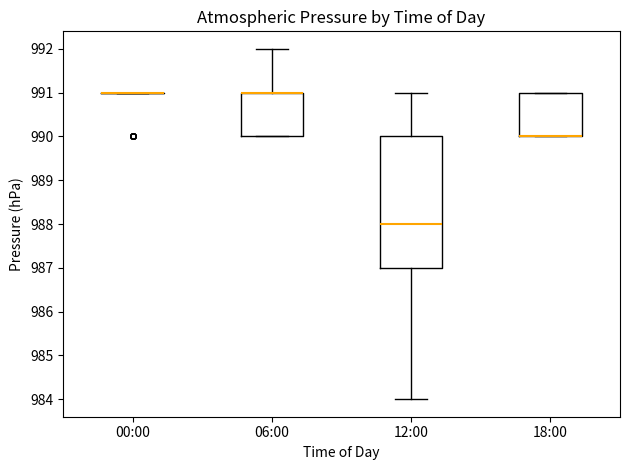

Where is the lower edge of the box for 18:00 on the y-axis? The values are not printed on the chart, so give them approximately, as read against the axis.

990